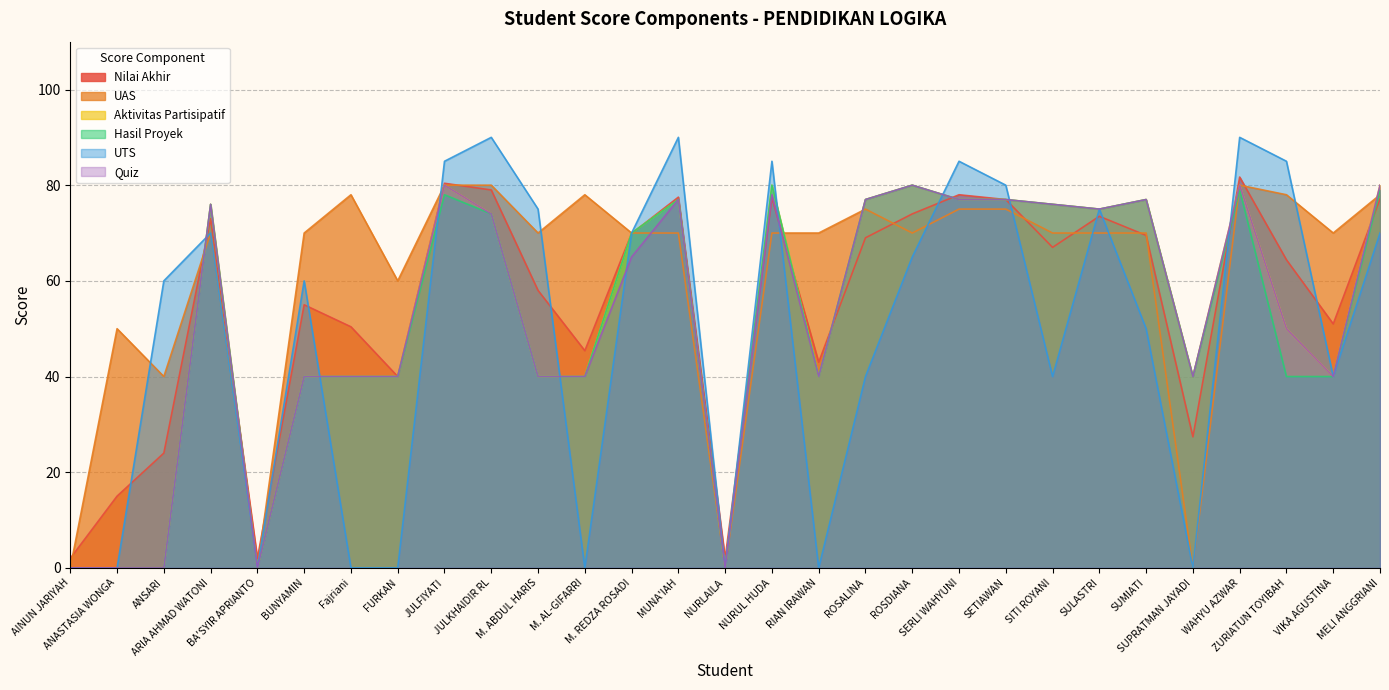

What is the spread (max minus min) of values at BA'SYIR APRIANTO?

2.0